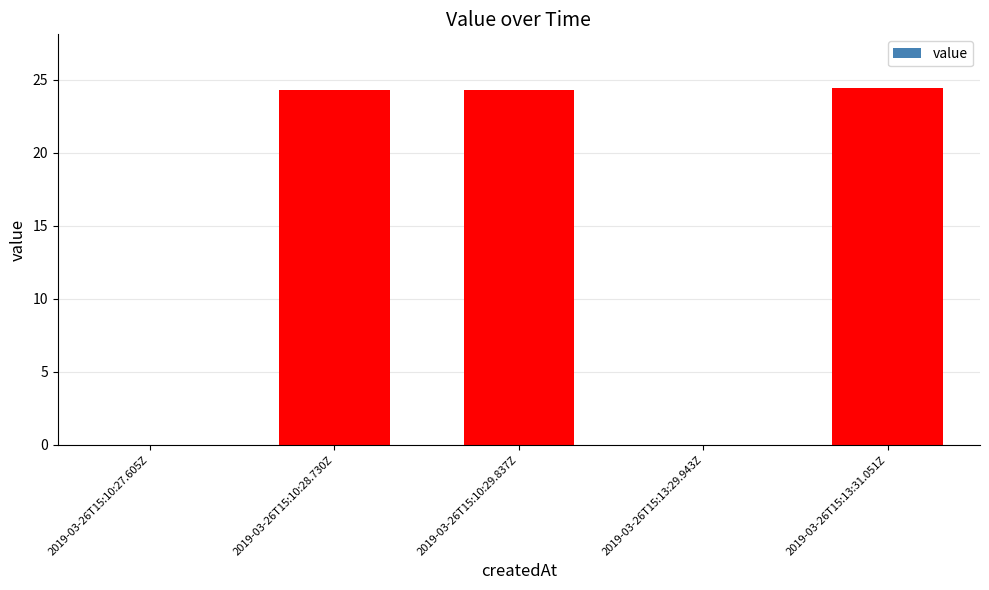

What is the change in value from 2019-03-26T15:10:27.605Z to 2019-03-26T15:13:31.051Z?

+24.5